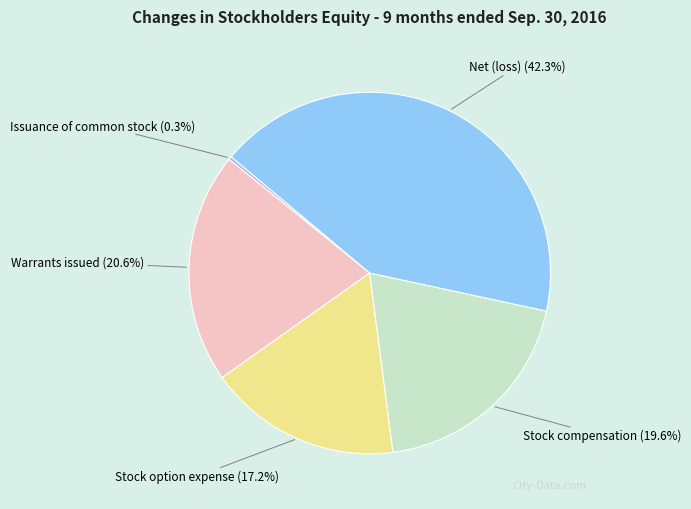

Does any single category account for the majority?

No